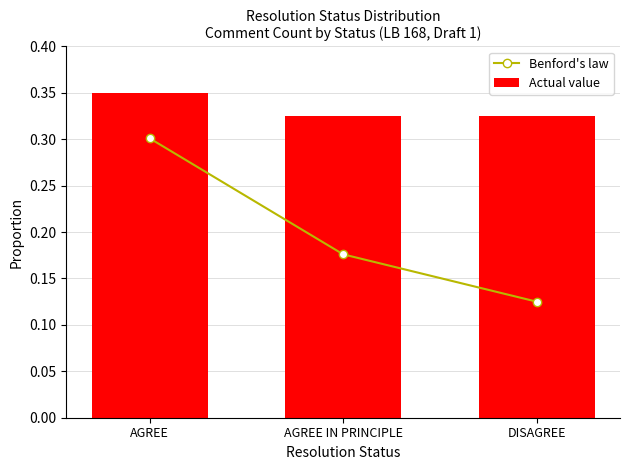

At AGREE, list the series in order from smallest to largest.

Benford's law, Actual value